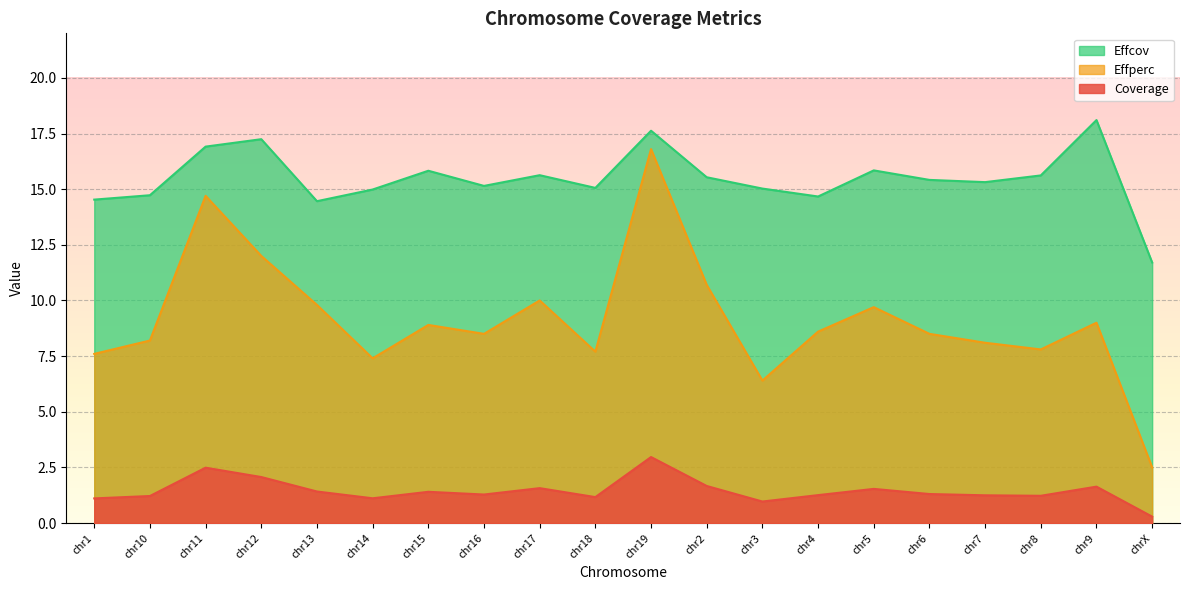

Where is the first local maximum for Effcov?

chr12